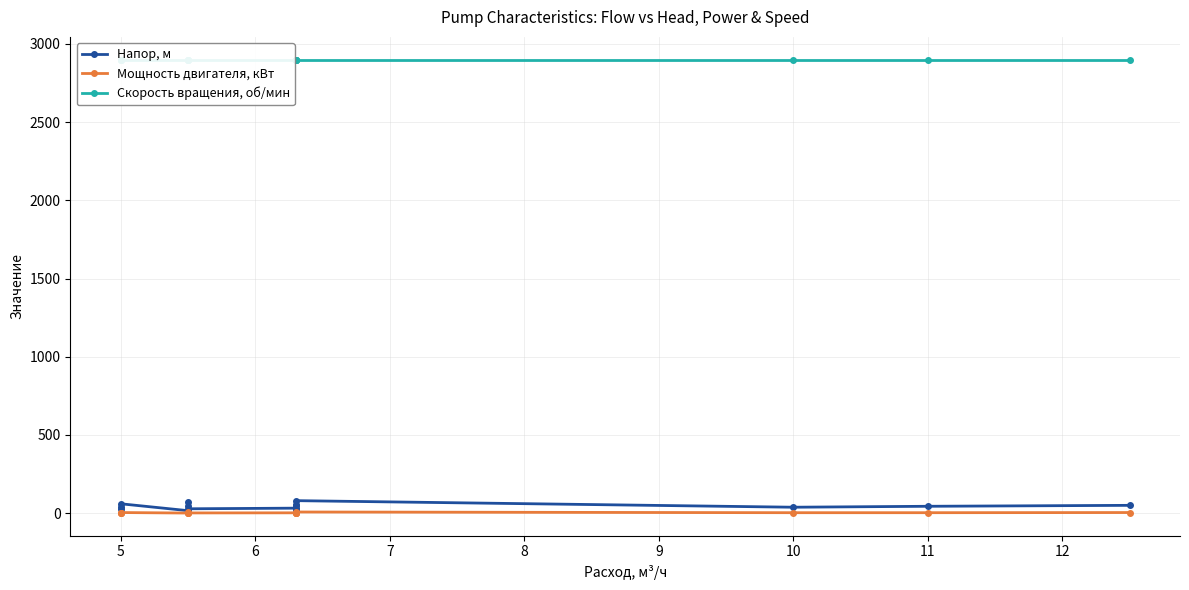

Which series has the widest spread of values?

Напор, м